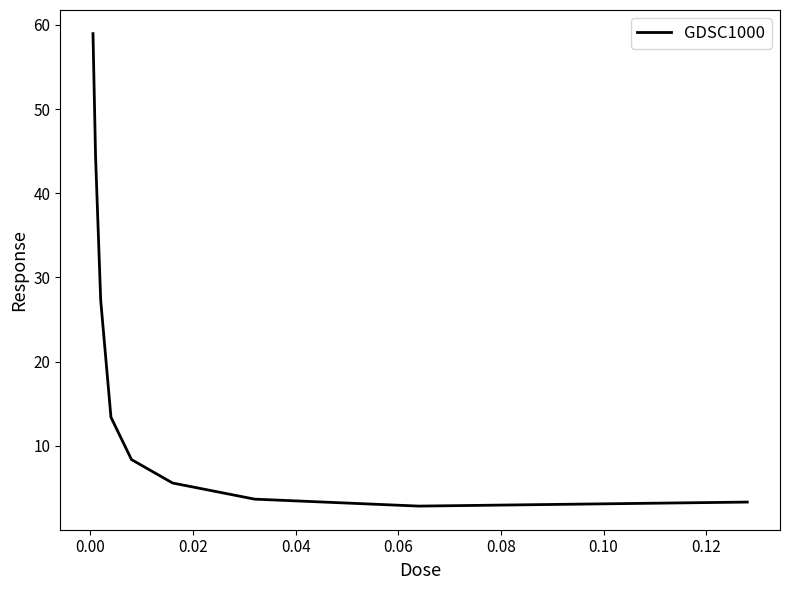

What is the minimum value shown in the chart?

2.8